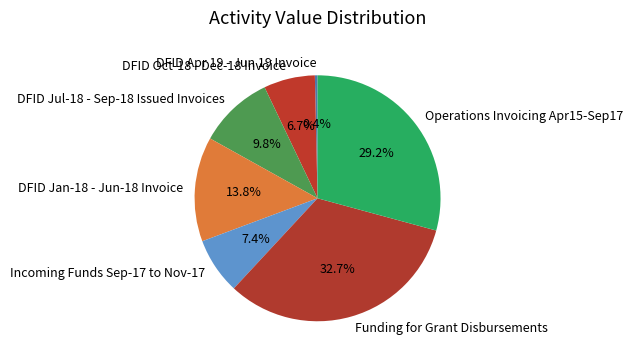

Is Incoming Funds Sep-17 to Nov-17 the majority of the pie?

No